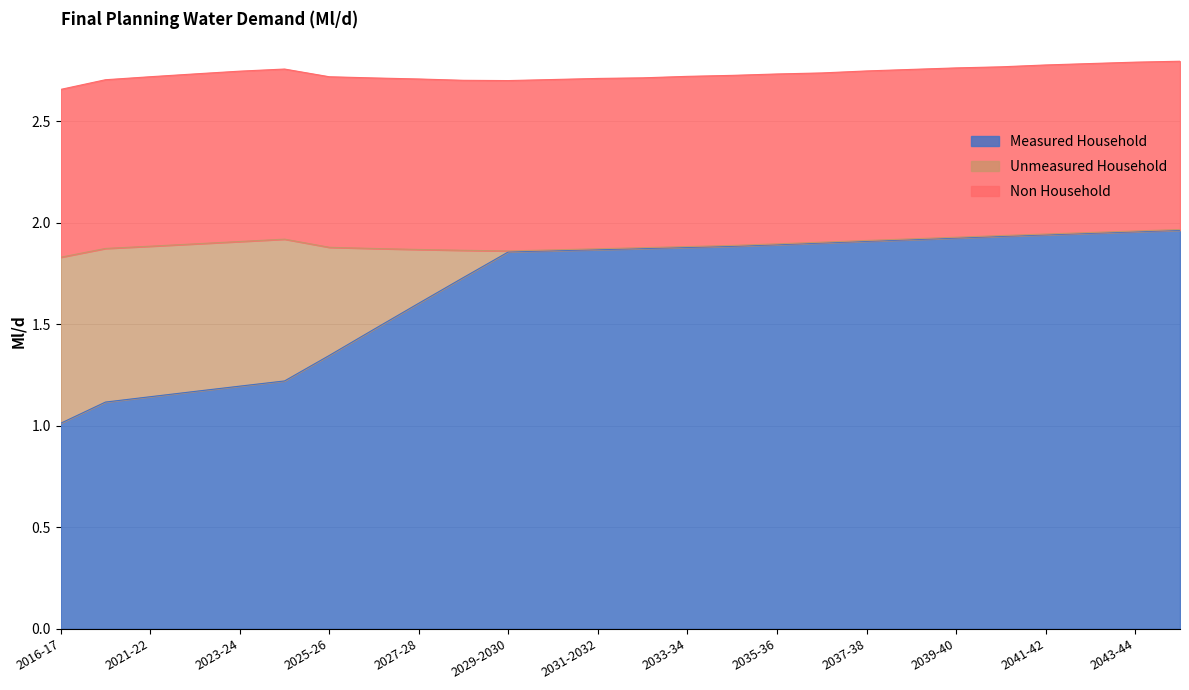

What position from the right is 2029-2030?

16